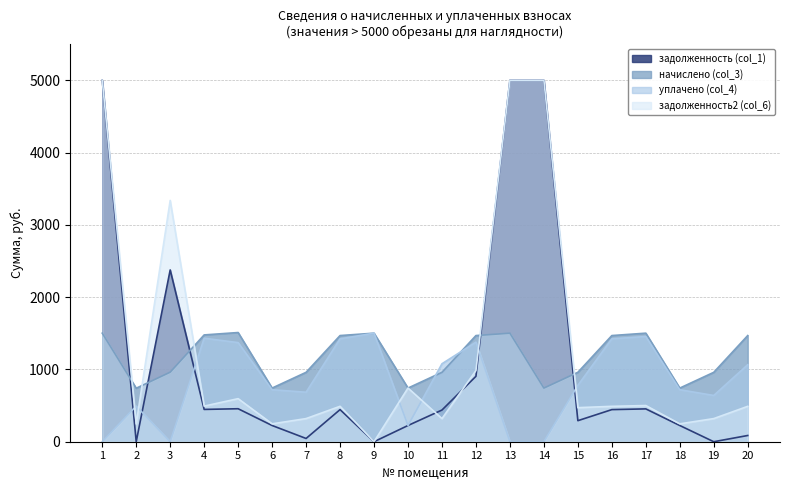

How many values in the начислено (col_3) series exceed 1468?

10